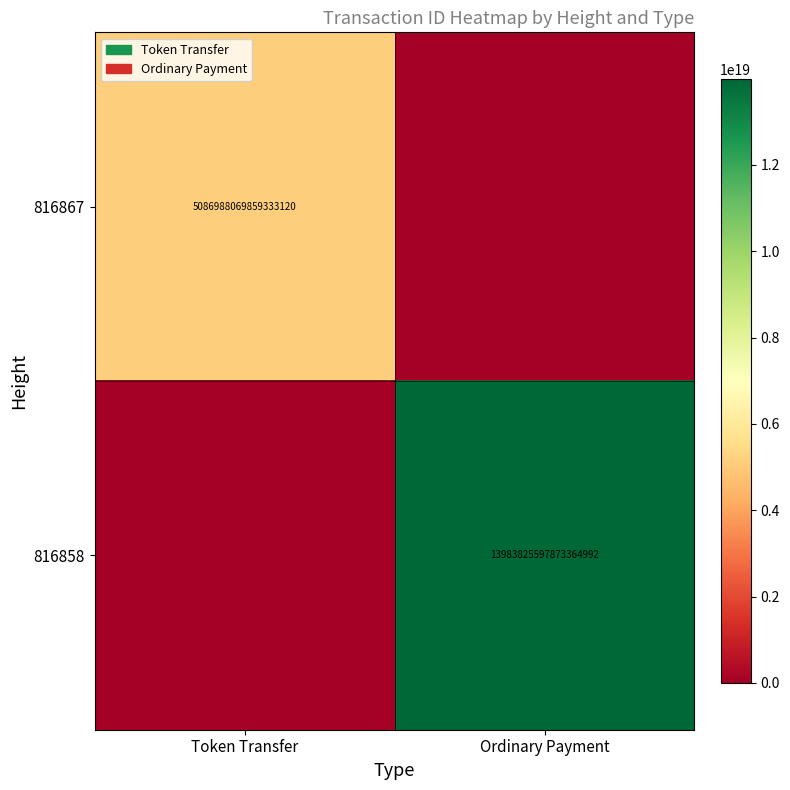

The 816858 series shows 13983825597873364992 at Ordinary Payment. True or false?

True